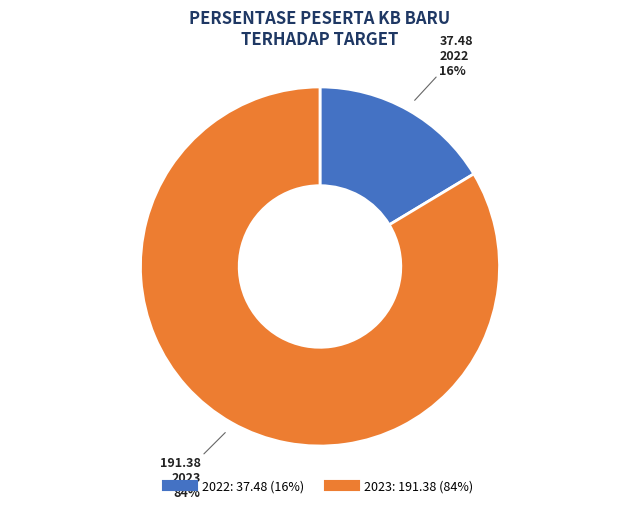

How many slices are in this pie chart?

2